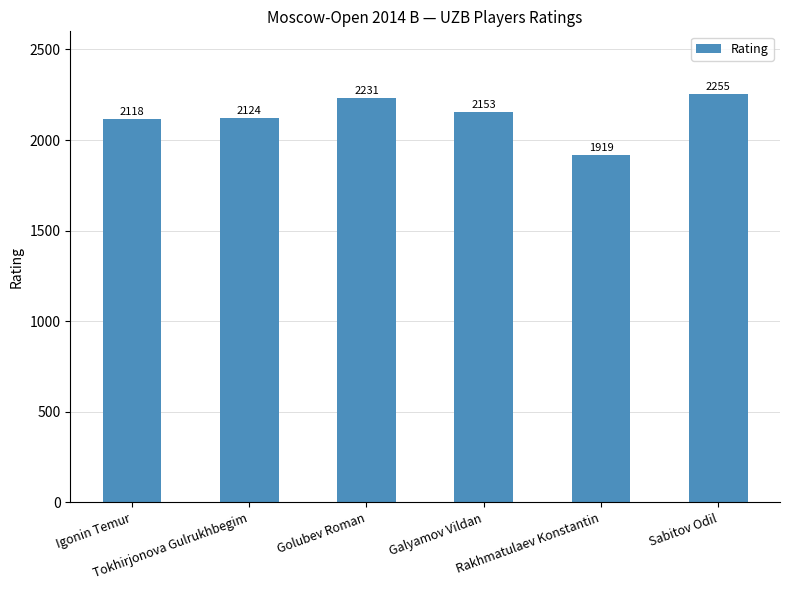

Reading right to left, what are all the values shown in this chart?

2255	1919	2153	2231	2124	2118